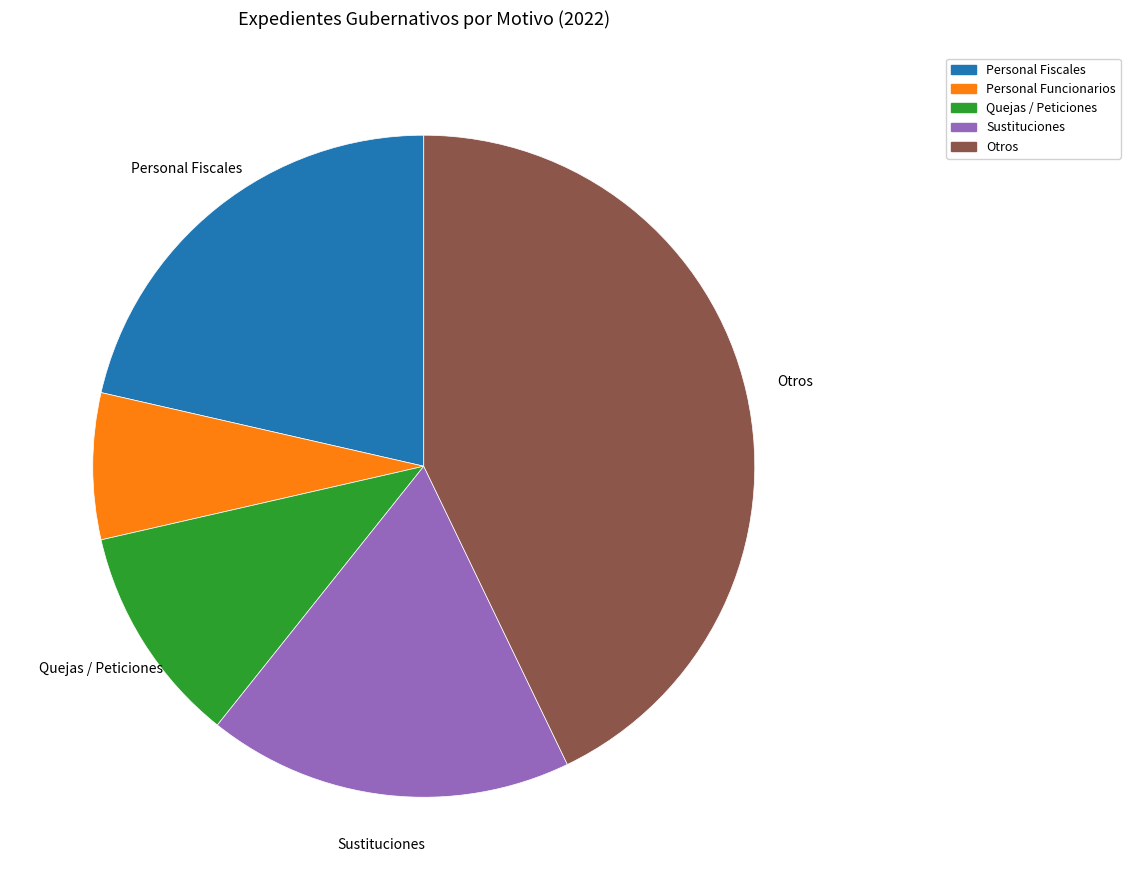

Is there any slice that represents more than half of the pie?

No